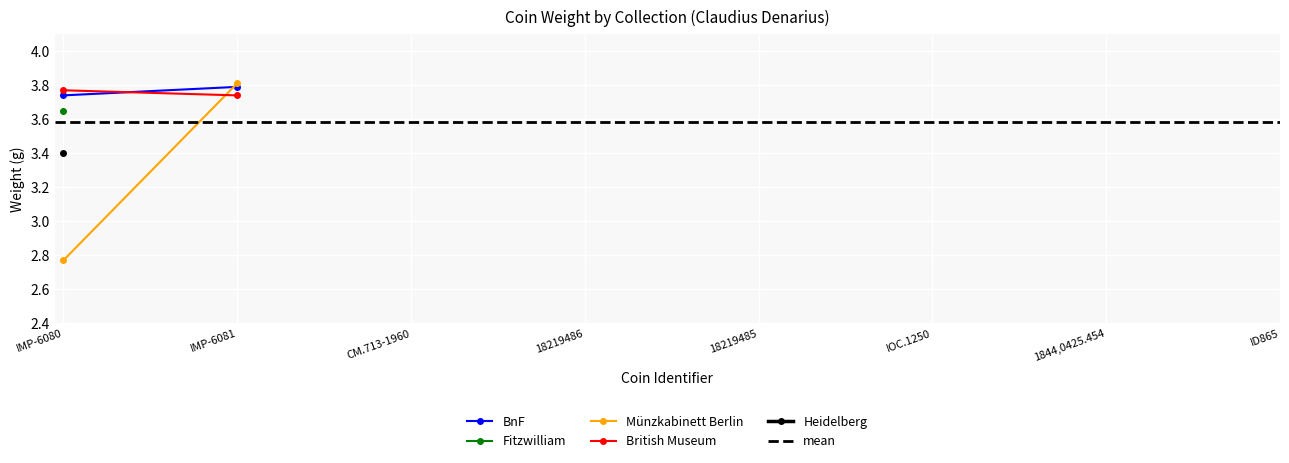

Which has a higher value, IMP-6081 or IMP-6080?

IMP-6081